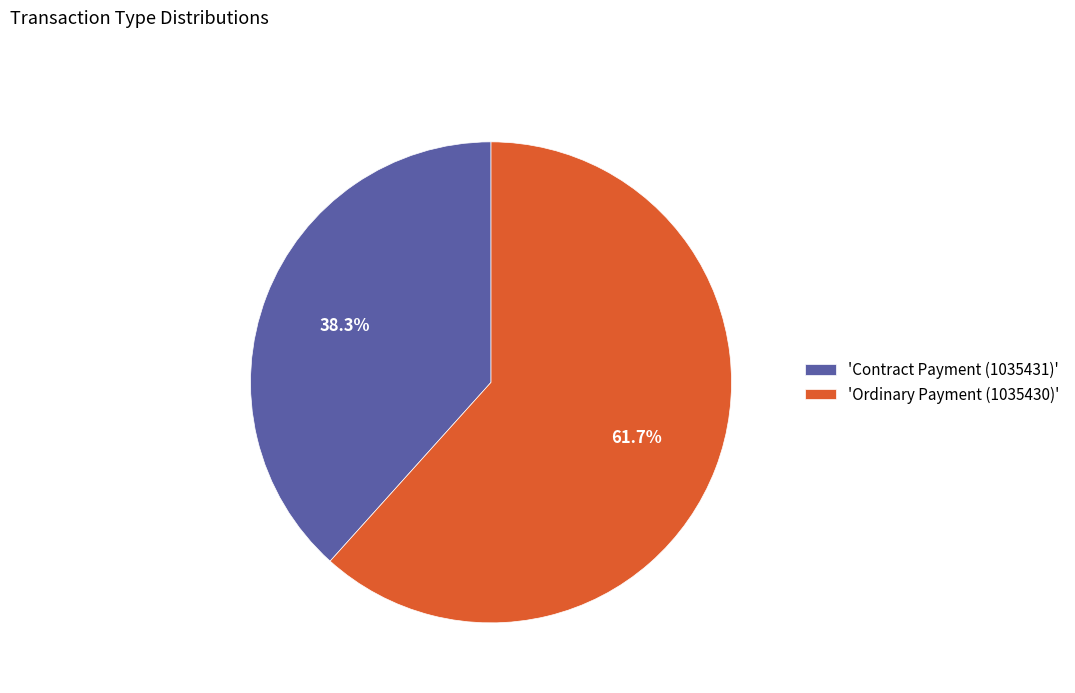

Between 'Ordinary Payment (1035430)' and 'Contract Payment (1035431)', which is larger?

'Ordinary Payment (1035430)'